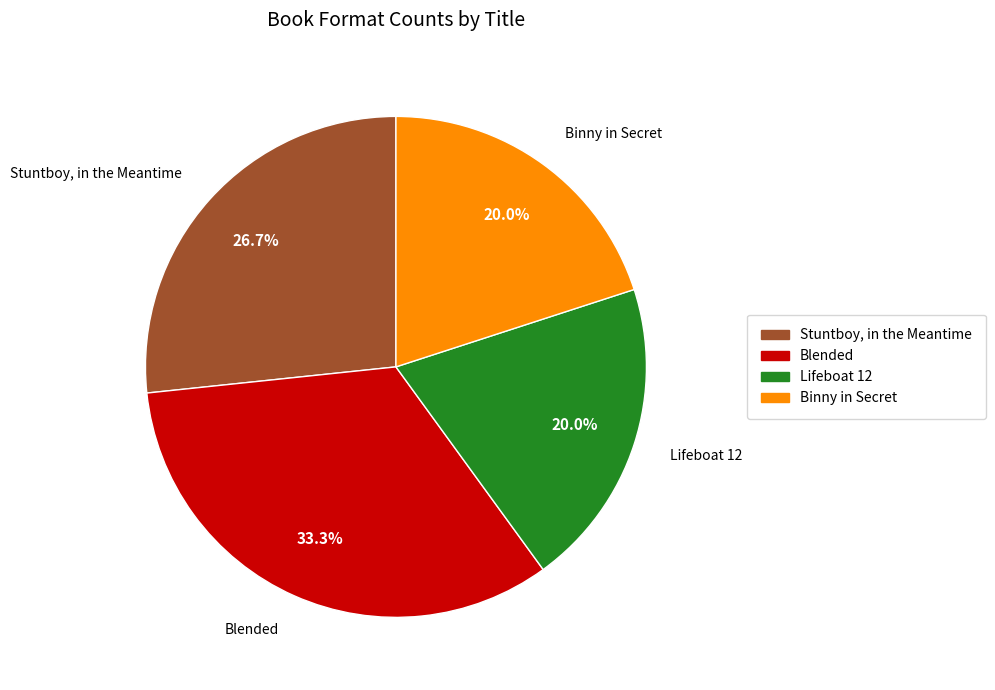

Is it true that Stuntboy, in the Meantime is 16% of the pie?

False